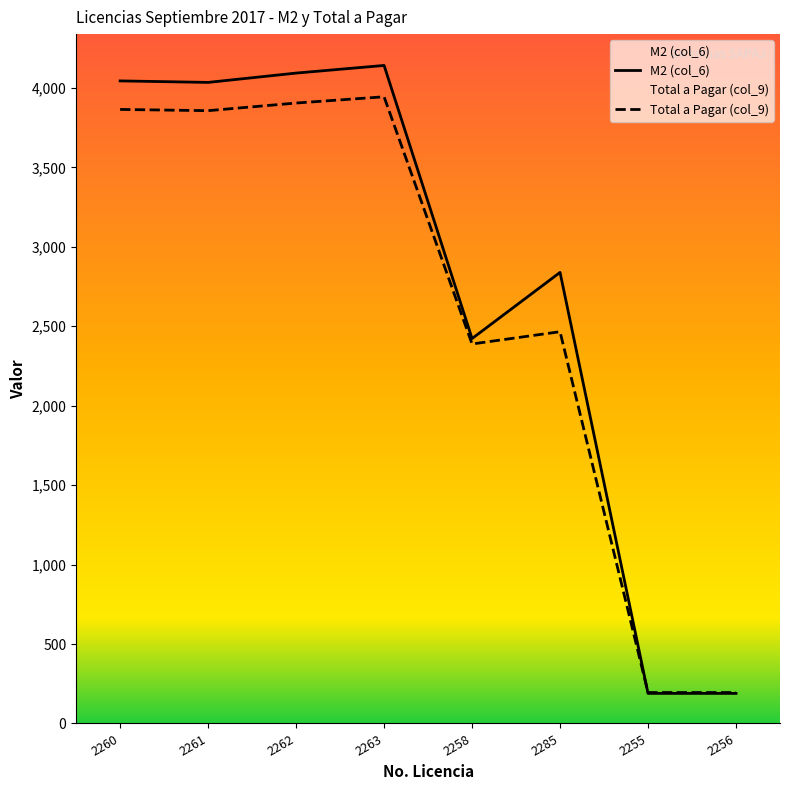

At which category does M2 (col_6) reach its first local valley?

2261